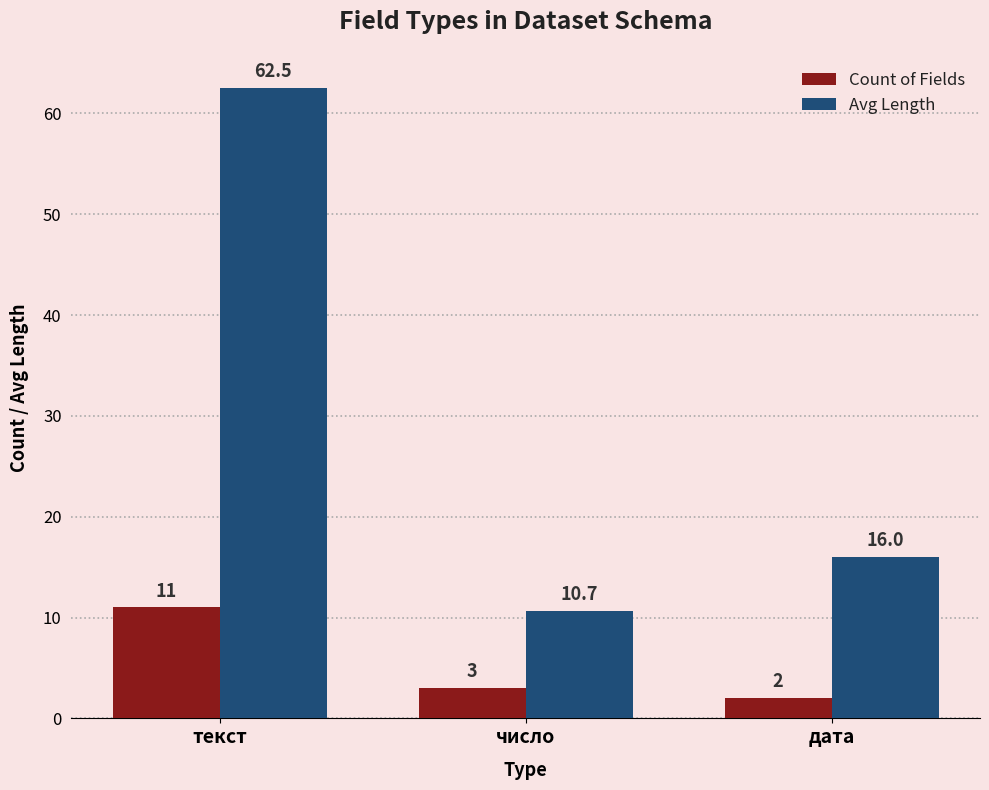

At which label does Avg Length first exceed 16?

текст